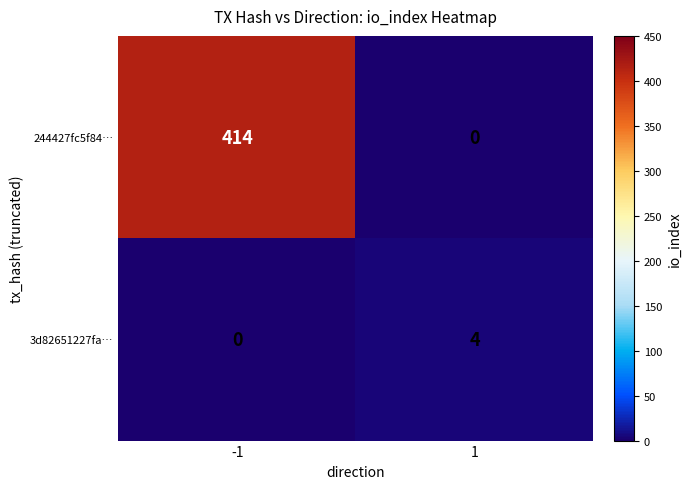

True or false: 3d82651227fa… has a value of 0 at -1.

True